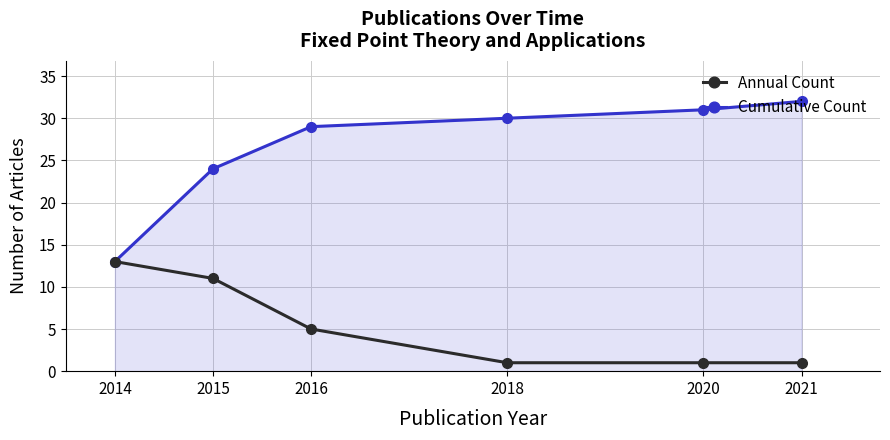

Reading left to right, extract all data points from this chart.

Annual Count: 13	11	5	1	1	1
Cumulative Count: 13	24	29	30	31	32